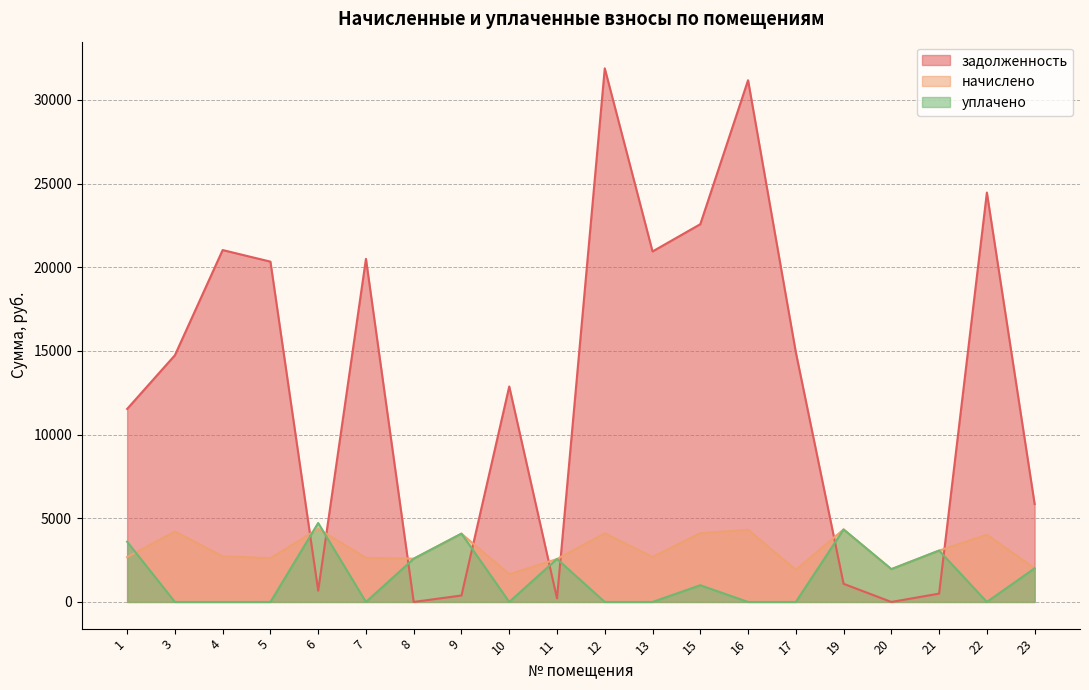

Reading right to left, what are all the values shown in this chart?

задолженность: 5851.7	24462.0	498.4	0.0	1084.0	14920.2	31175.6	22572.2	20943.7	31885.1	213.7	12875.6	387.2	0.0	20501.4	673.9	20335.6	21027.9	14742.0	11533.1
начислено: 2010.5	4013.8	3068.9	1960.7	4333.4	1918.1	4312.1	4106.2	2692.4	4099.0	2564.5	1655.3	4077.7	2585.9	2635.6	4369.0	2614.3	2728.0	4205.5	2678.2
уплачено: 2011.8	0.0	3072.0	1960.7	4333.4	0.0	0.0	1000.0	0.0	0.0	2571.5	0.0	4083.7	2584.0	0.0	4718.3	0.0	0.0	0.0	3600.0